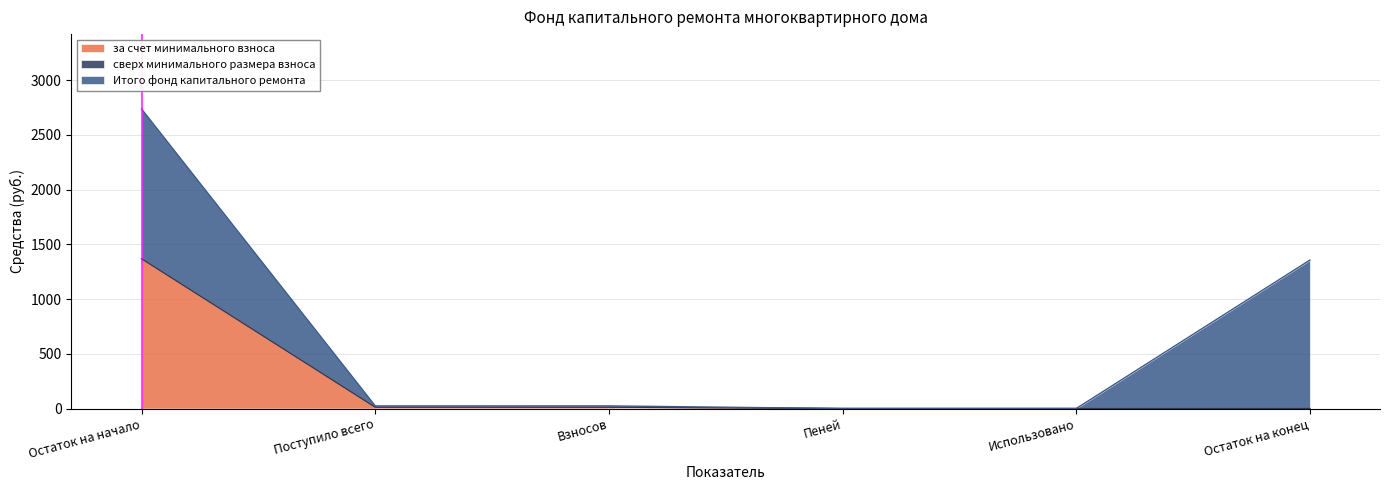

How many categories are shown in the chart?

6